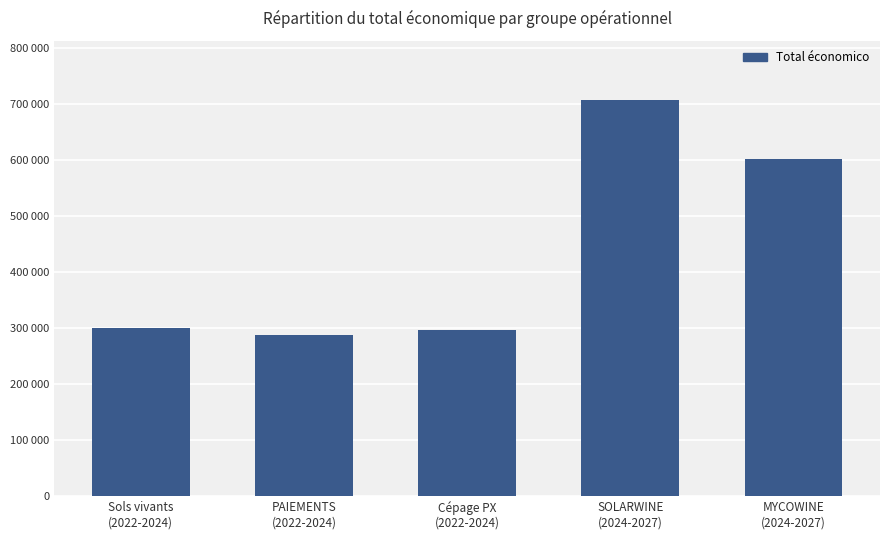

Reading left to right, list all the values displayed in this chart.

299601.0	288409.0	297409.0	706697.0	602295.4